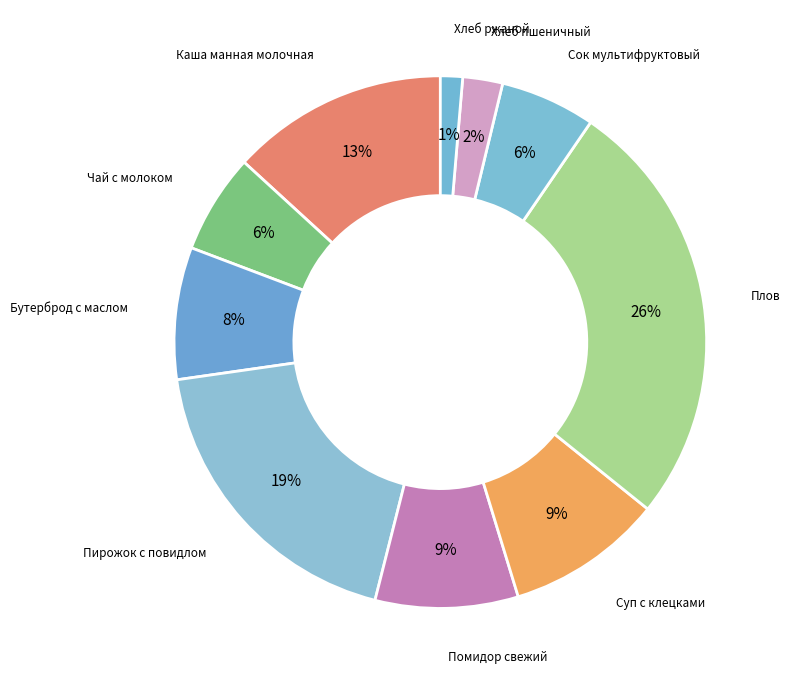

Is there a majority slice in this chart?

No